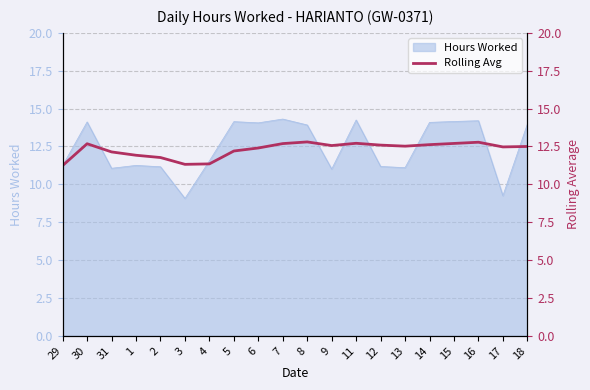

The value of Hours Worked at 11 is 14.2. True or false?

True